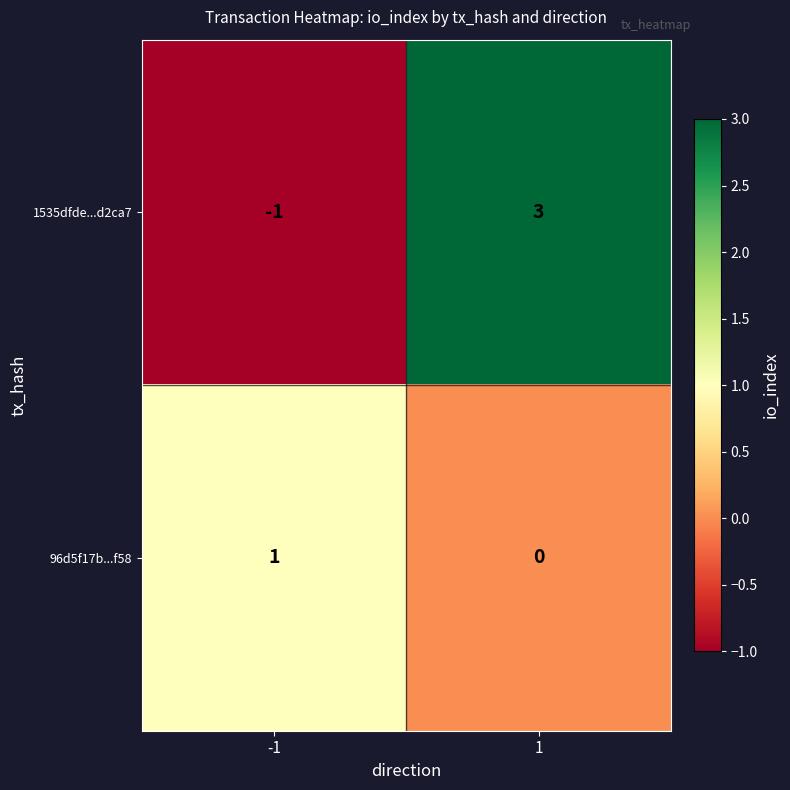

Which series has the widest spread of values?

1535dfde...d2ca7